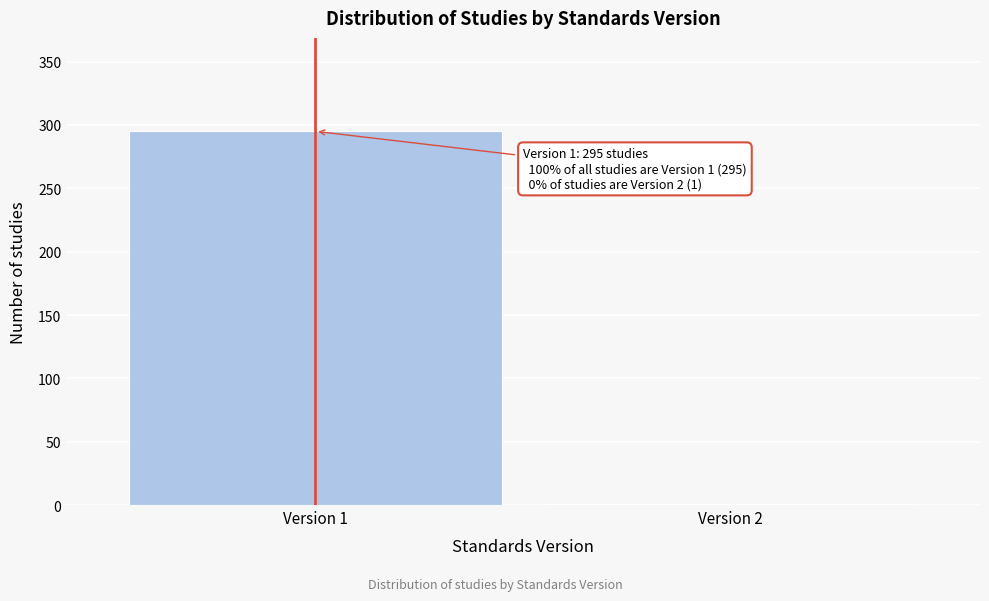

Reading left to right, extract all data points from this chart.

Version 1=295	Version 2=1